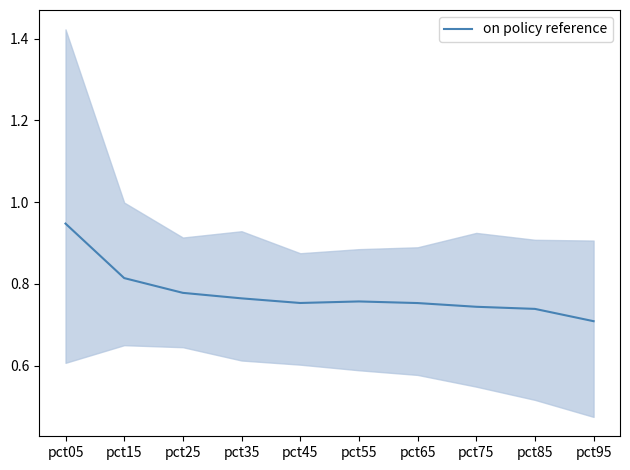

What is the sum of the values at pct05 and pct45?

1.7